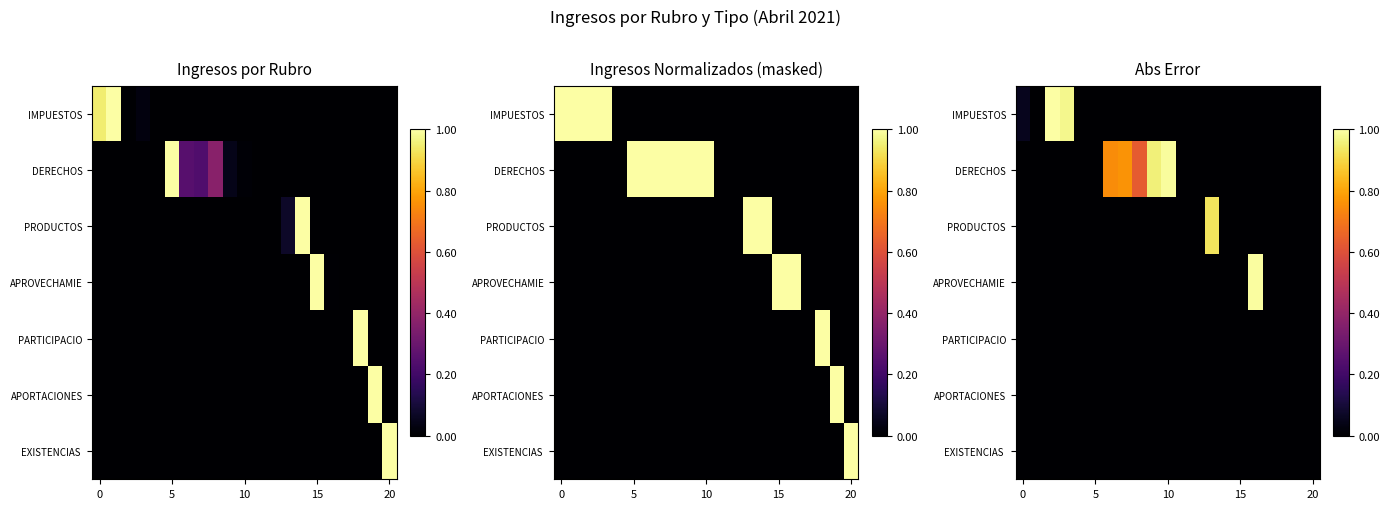

What is the difference between the maximum and second lowest values in the APROVECHAMIE series?

1.0